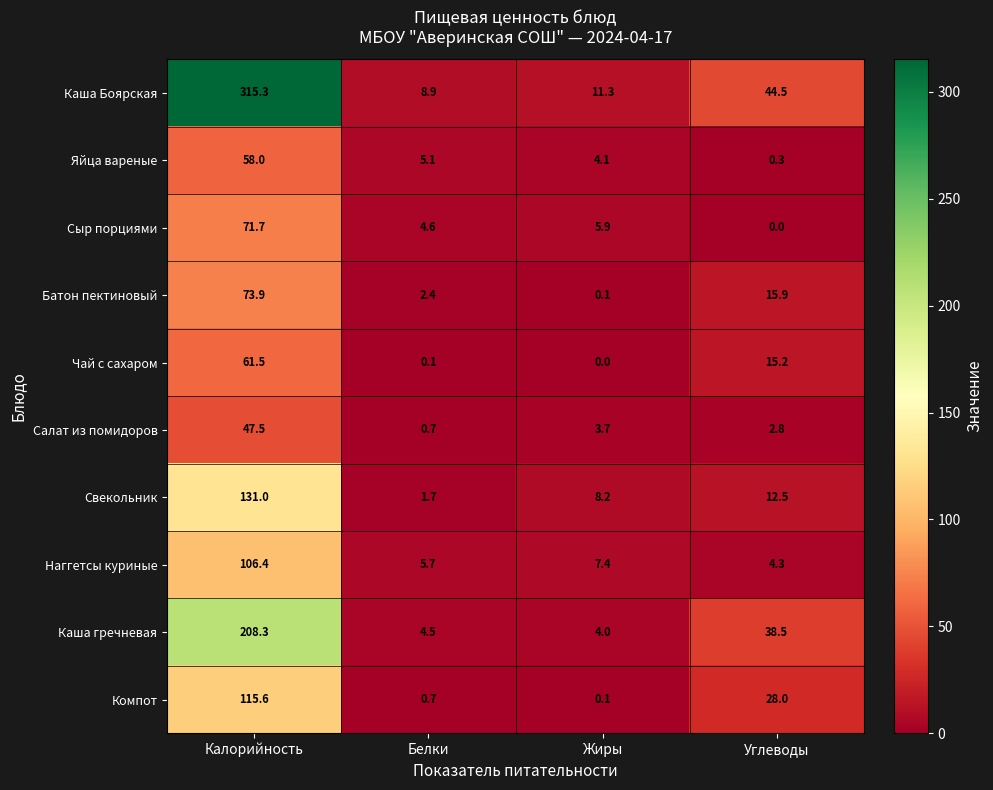

What is the total value across all series at Жиры?

44.8